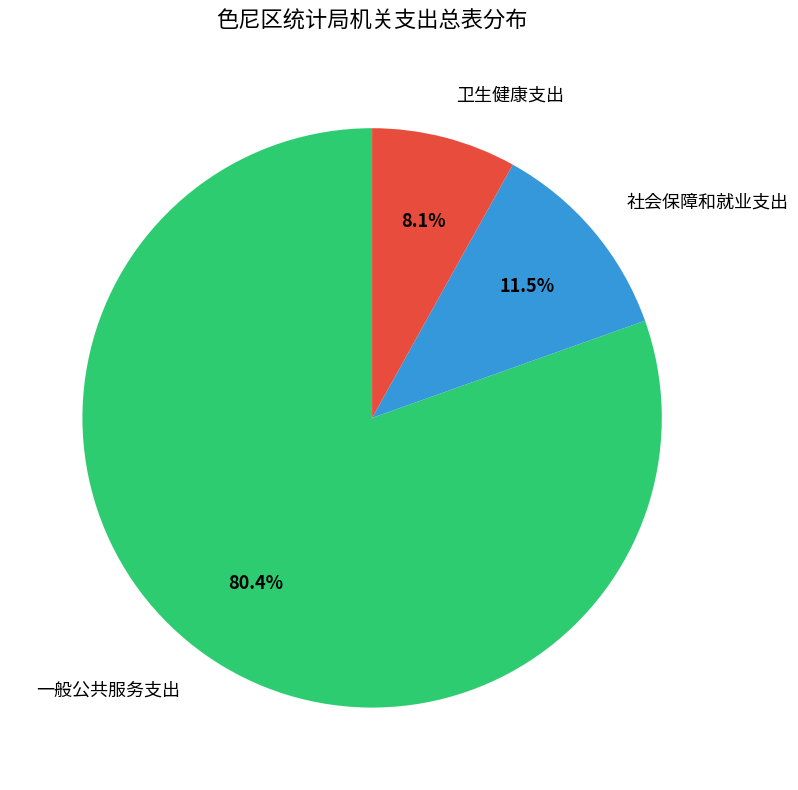

What is the largest slice in the pie chart?

一般公共服务支出